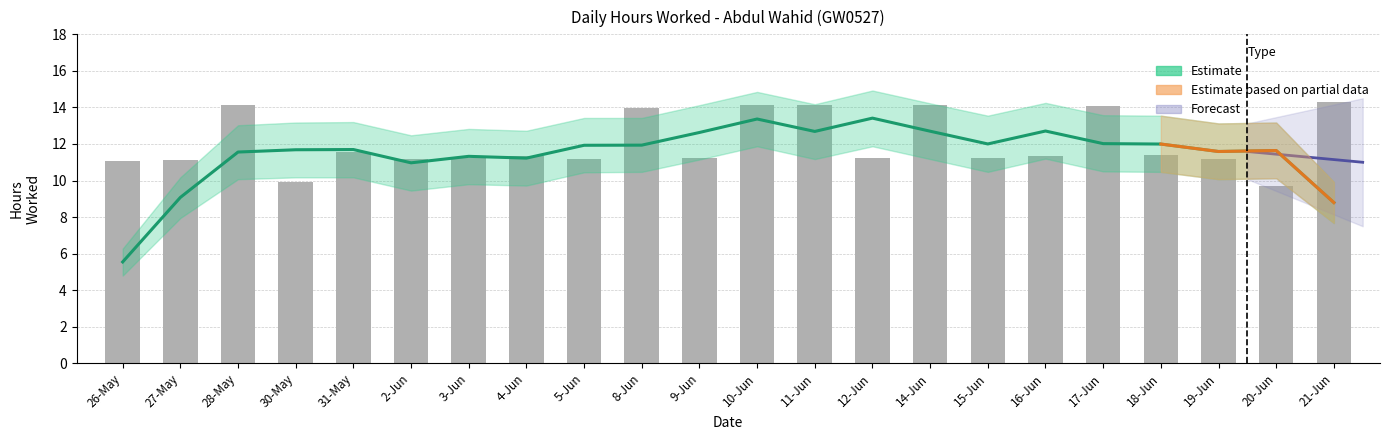

How many series are shown in this chart?

4